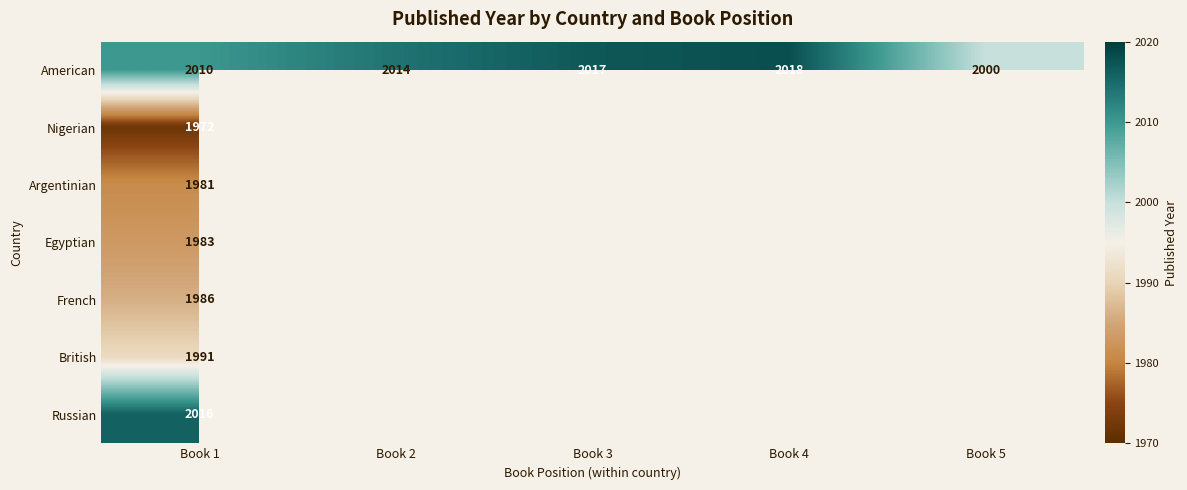

At Book 1, list the series in order from smallest to largest.

Nigerian, Argentinian, Egyptian, French, British, American, Russian